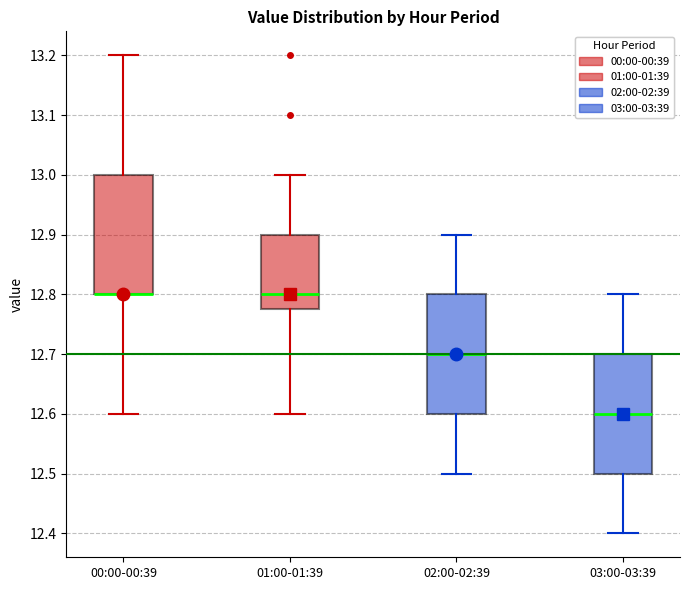

Reading left to right, read every box against the y-axis: the position of its median line, the range the box covers, and the ends of its whiskers. The values are not printed on the chart, so give them approximately, as read against the axis.

00:00-00:39: median 12.80 (drawn on the box's lower edge), box 12.80 to 13.00, whiskers 12.60 to 13.20
01:00-01:39: median 12.80, box 12.78 to 12.90, whiskers 12.60 to 13.00
02:00-02:39: median 12.70, box 12.60 to 12.80, whiskers 12.50 to 12.90
03:00-03:39: median 12.60, box 12.50 to 12.70, whiskers 12.40 to 12.80